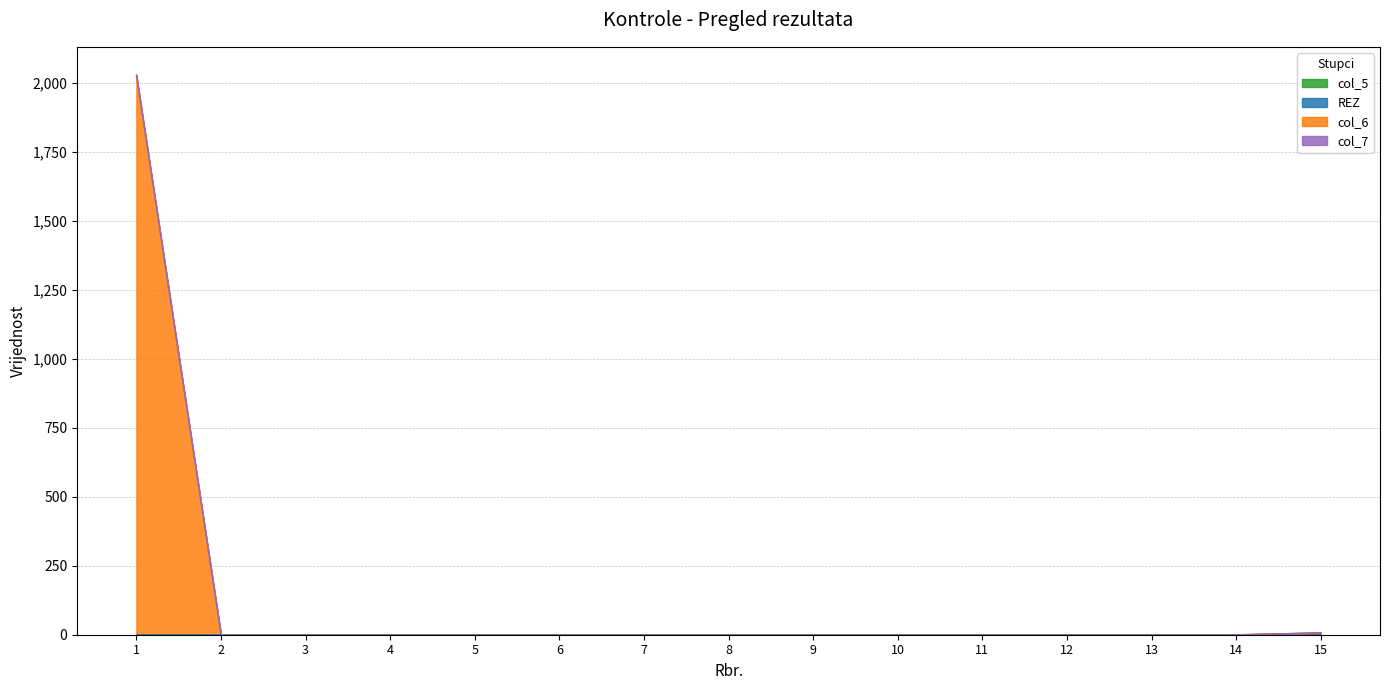

True or false: col_6 has more than 0 points higher than both neighbors.

False